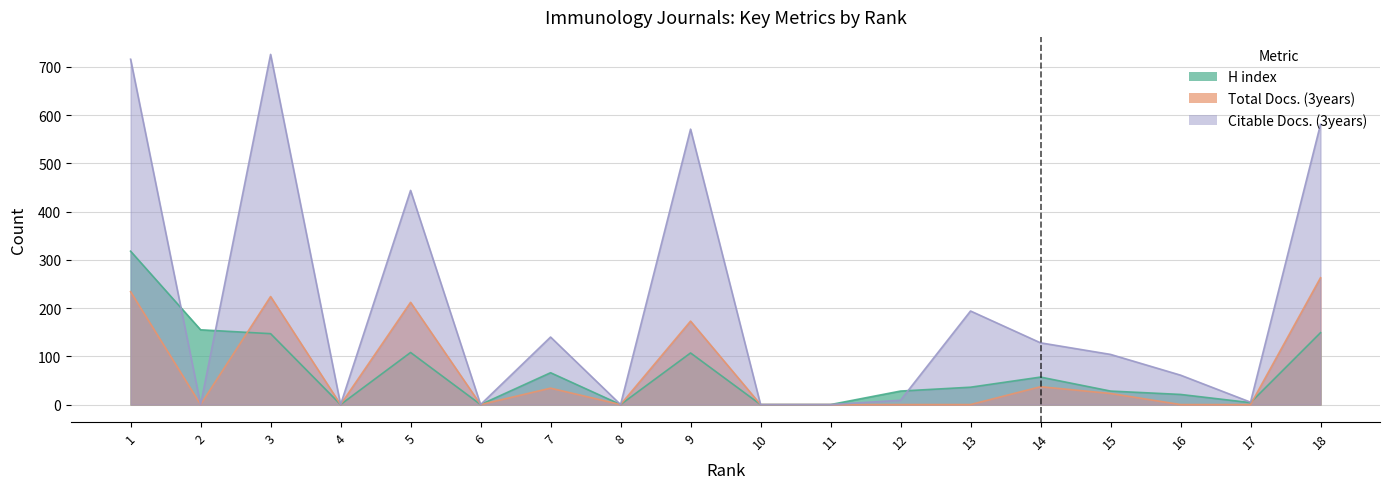

Is it true that Citable Docs. (3years) equals 301 at 13?

False